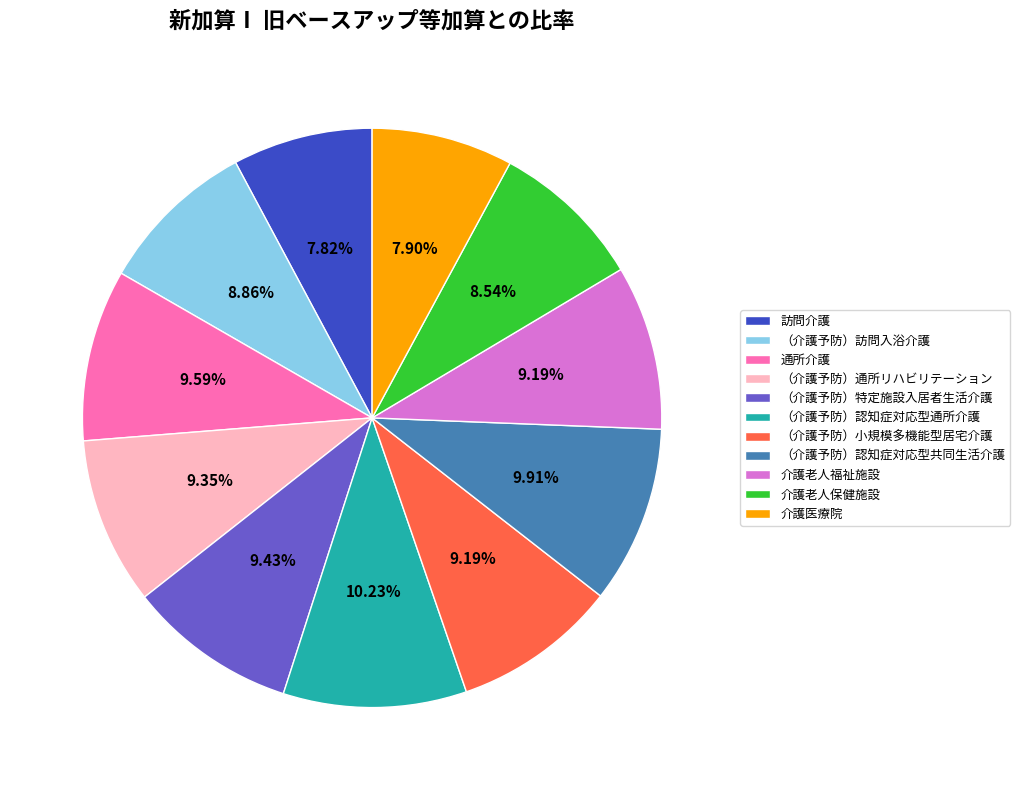

Between （介護予防）認知症対応型共同生活介護 and （介護予防）小規模多機能型居宅介護, which is larger?

（介護予防）認知症対応型共同生活介護